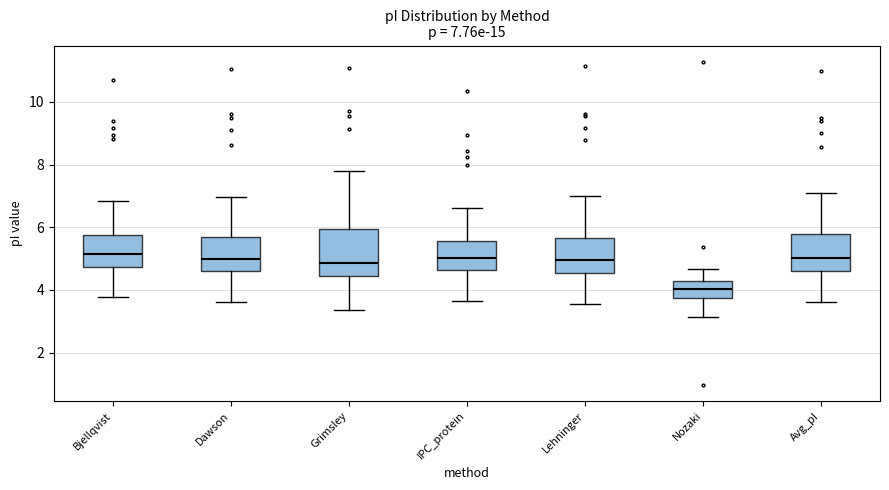

Comparing the boxes themselves (not the whiskers), which one is the tallest?

Grimsley